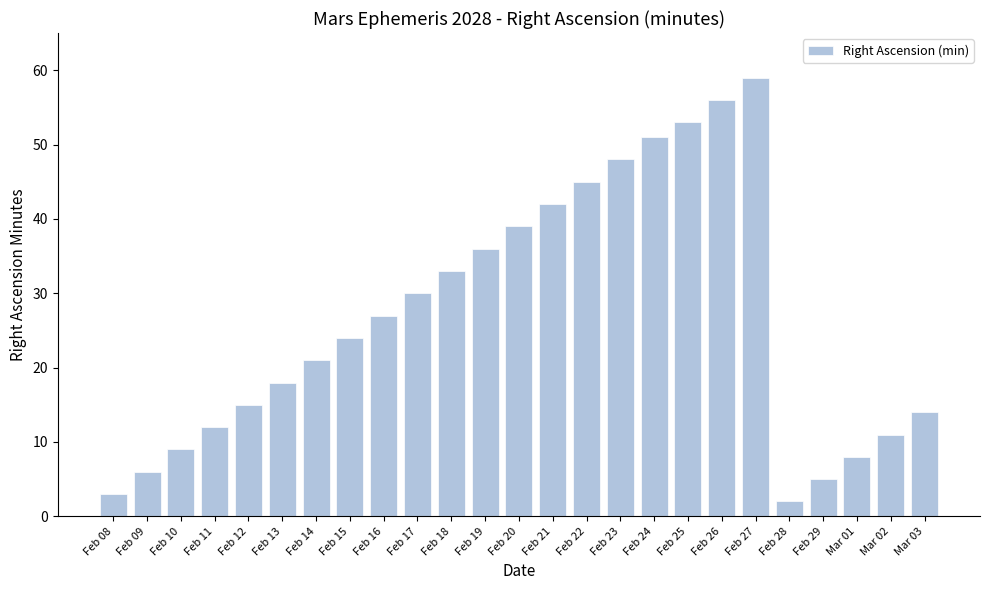

What is the average value?

27